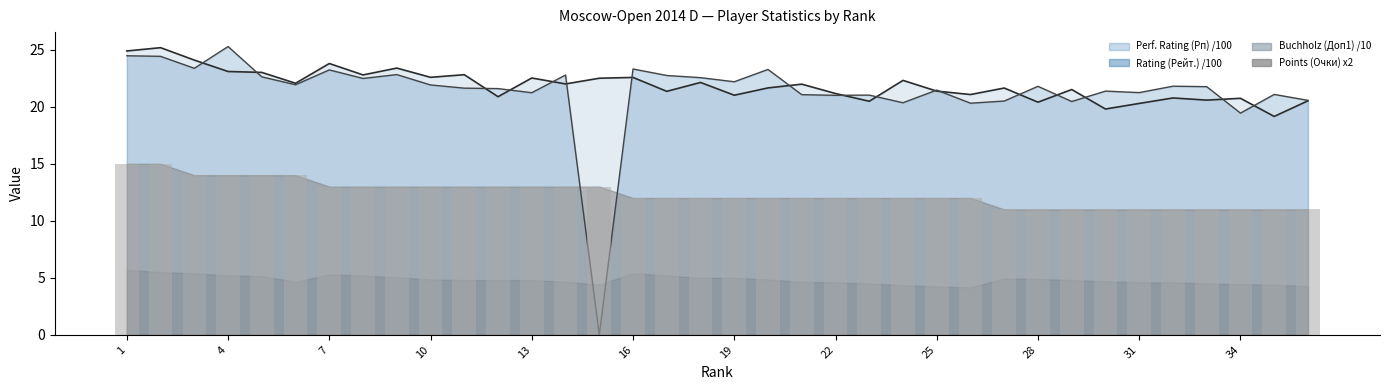

At which label does Rating (Рейт.) first exceed 21?

1